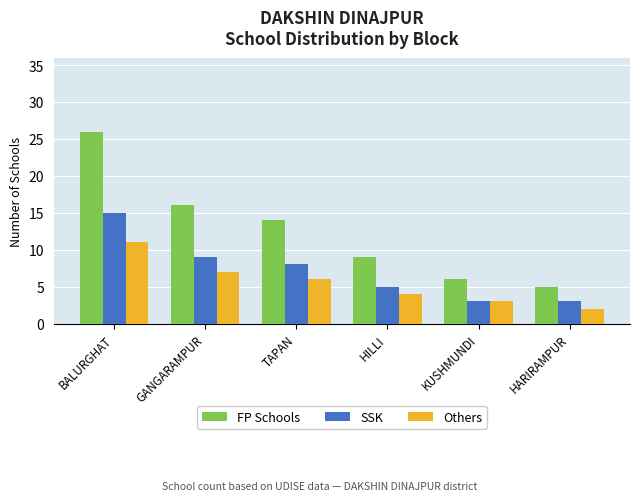

What is the total value across all series at BALURGHAT?

52